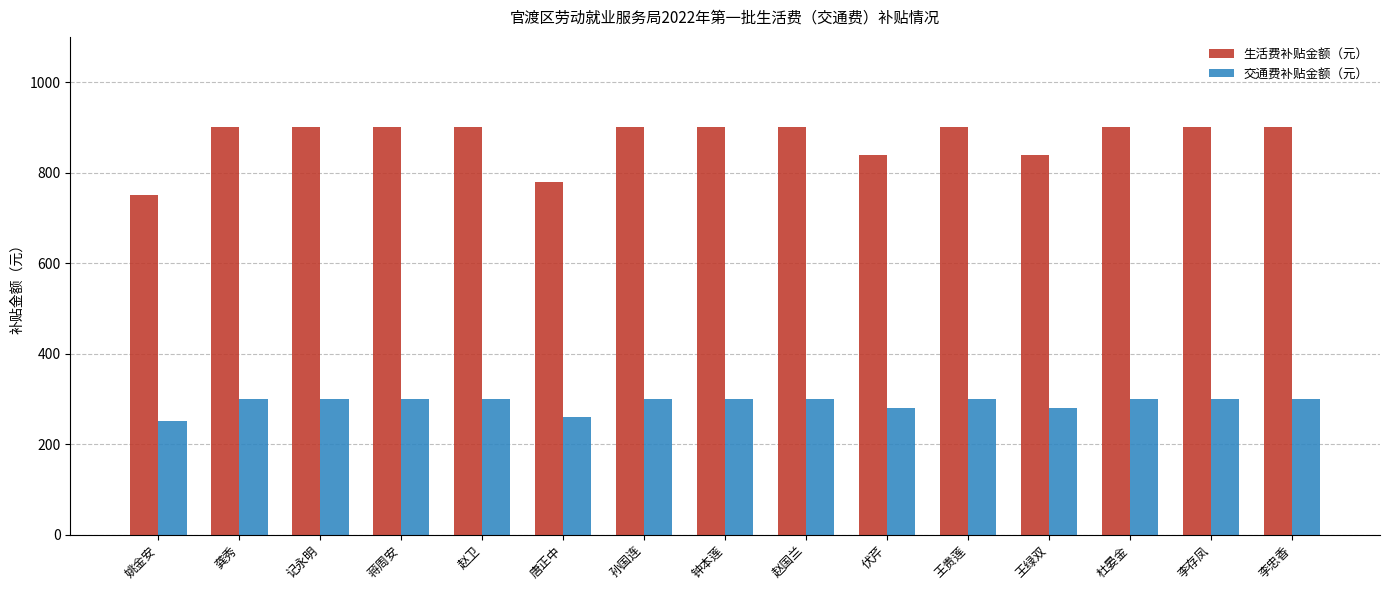

What are all the series names shown in the legend?

生活费补贴金额（元）, 交通费补贴金额（元）